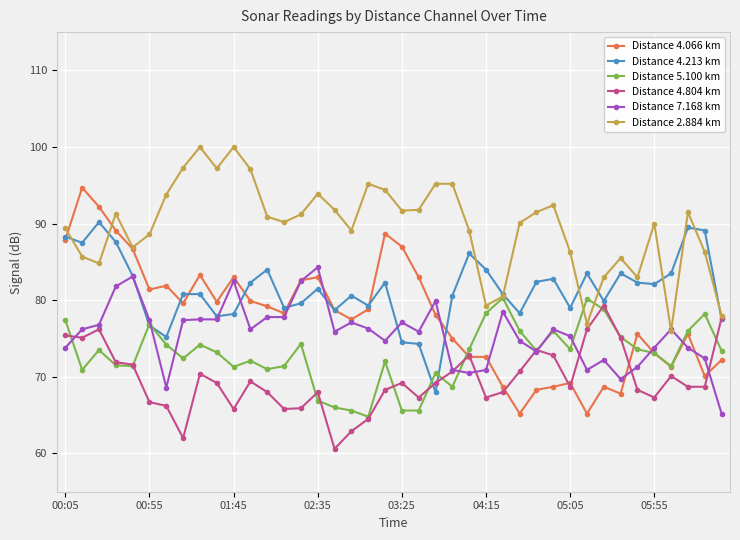

What is the minimum value for Distance 4.804 km?

60.6